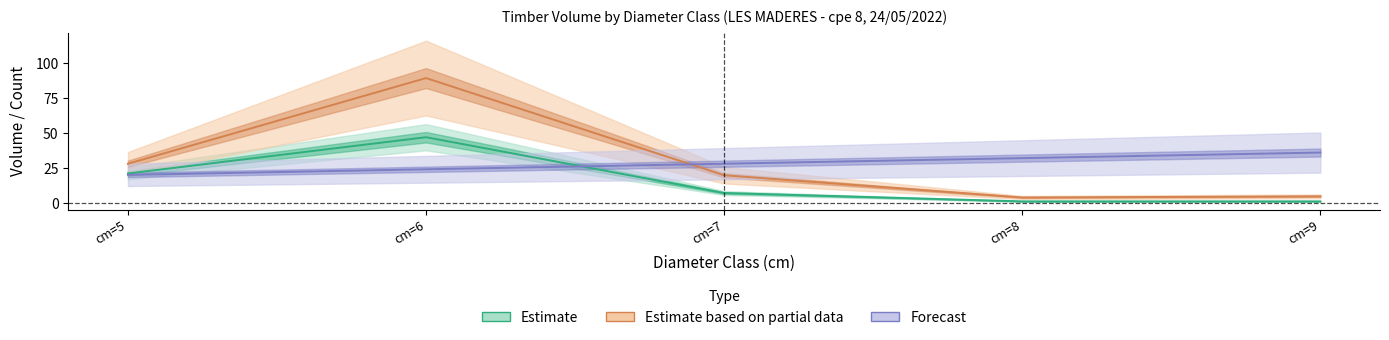

The value of Forecast at cm=9 is 36.0. True or false?

True